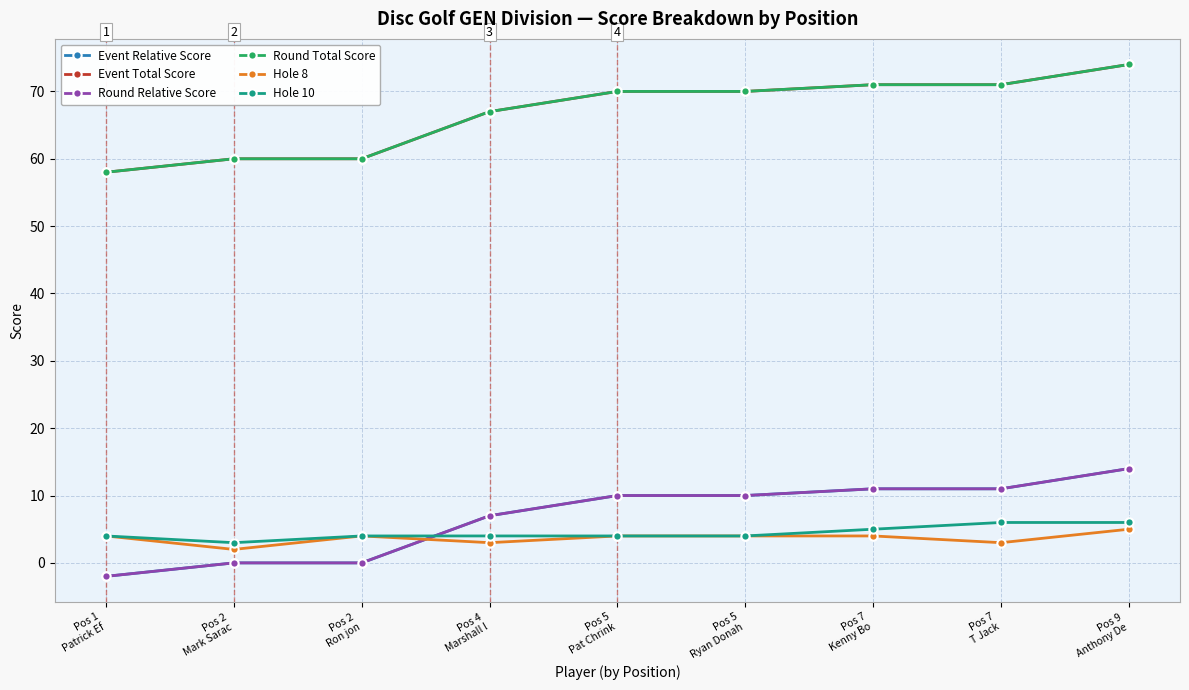

What position from the left is Pos 7
Kenny Bo?

7